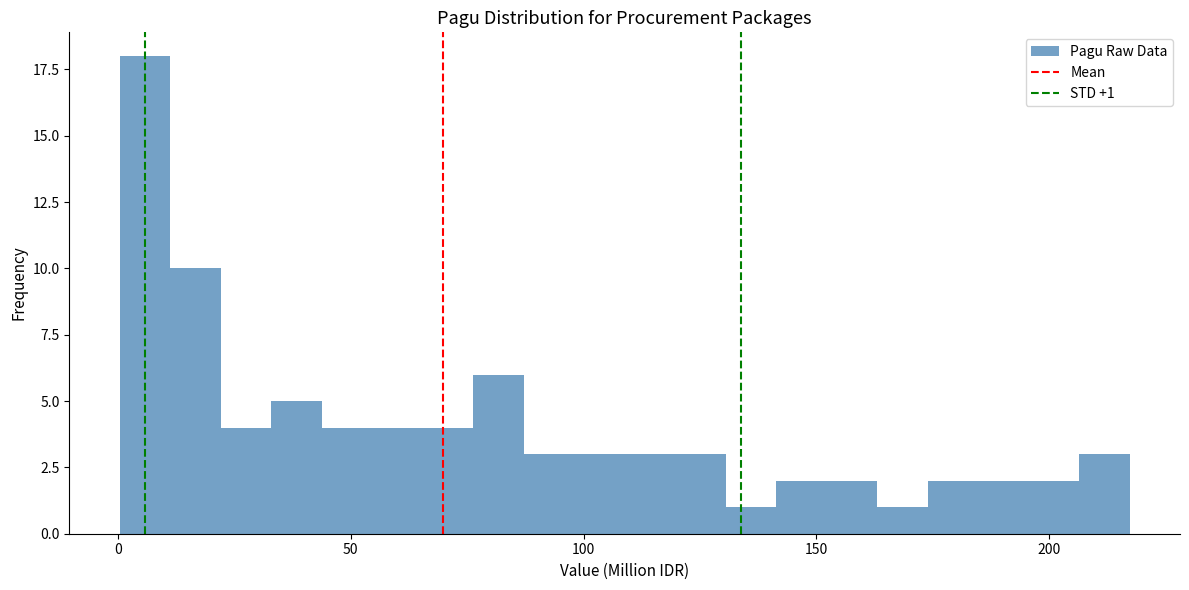

Read against the x-axis, roughly where is the centre of the tallest bar?

5